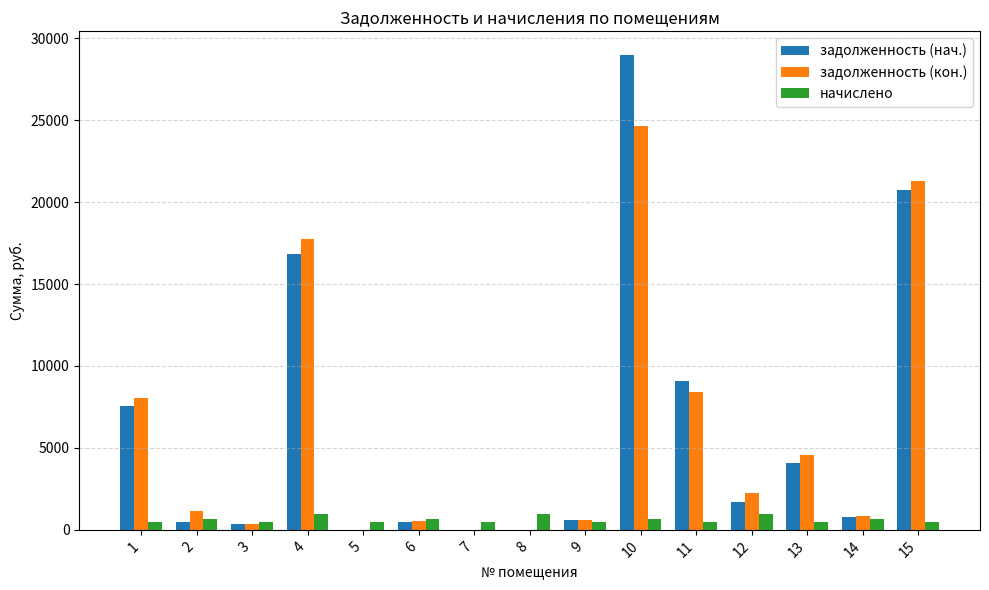

What is the sum of all задолженность (кон.) values?

90428.0